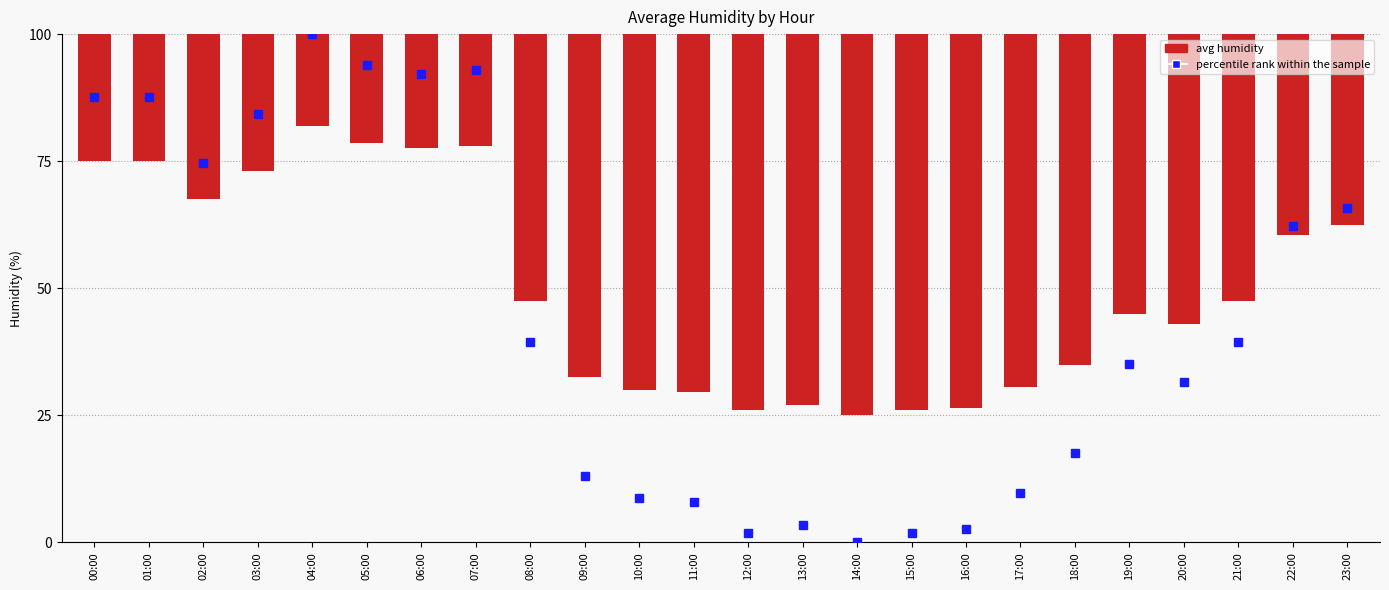

What is the value of the 8th bar from the left?

22.0